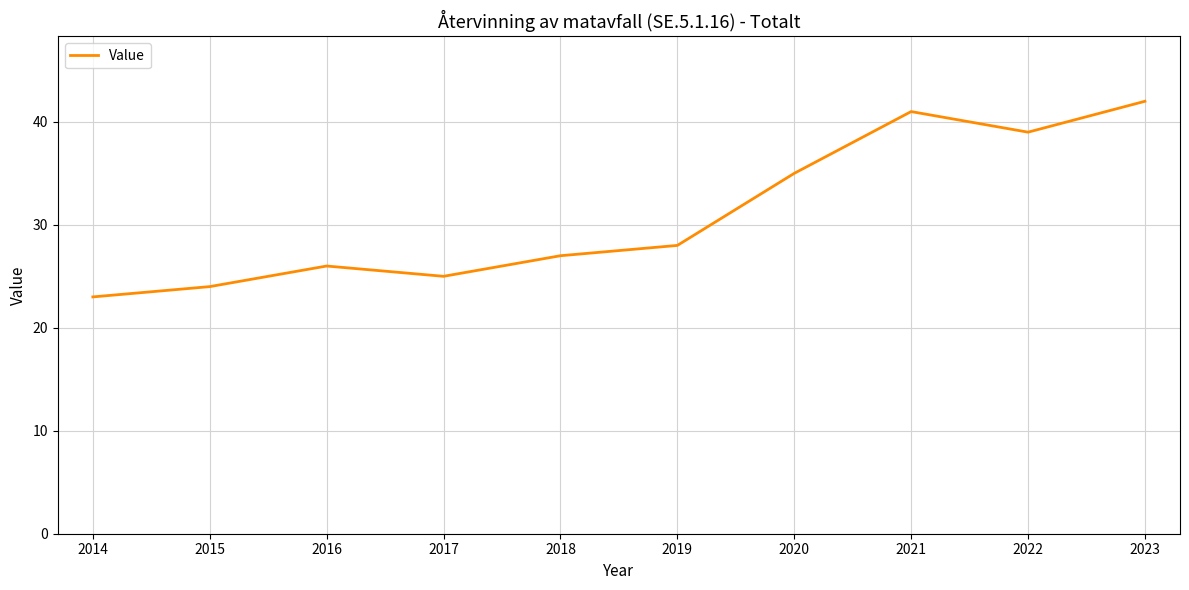

What is the difference between the values at 2015 and 2023?

18